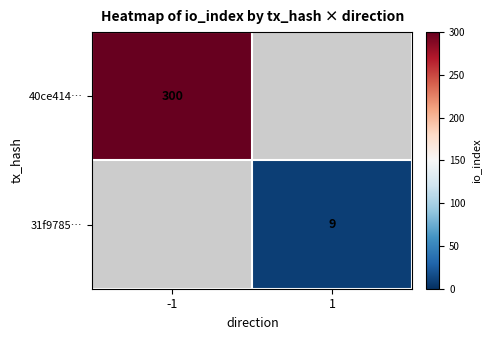

True or false: 31f9785… has a value of 15 at 1.

False